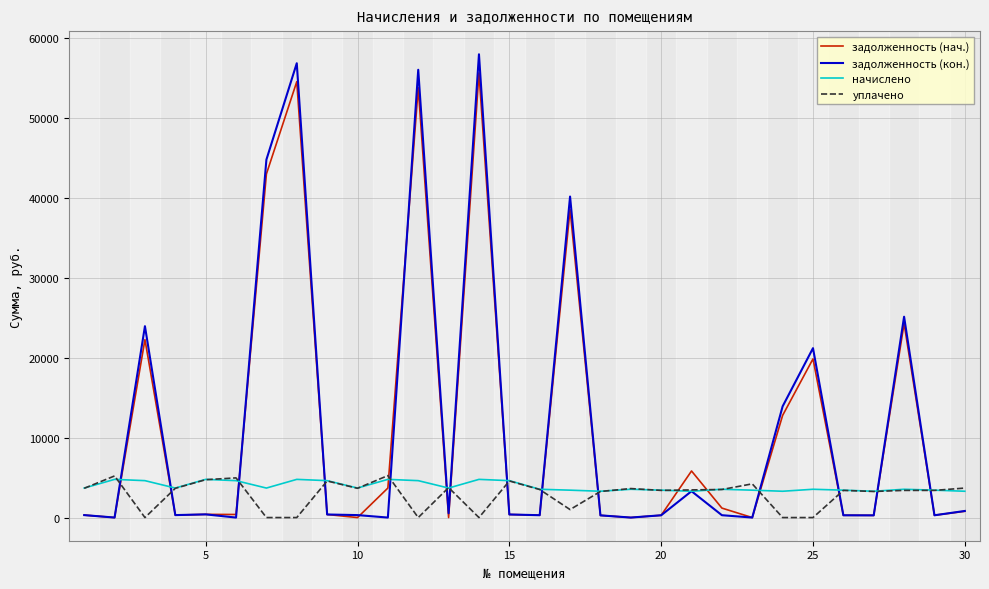

After their last crossing, which series has the higher values: задолженность (нач.) or уплачено?

уплачено